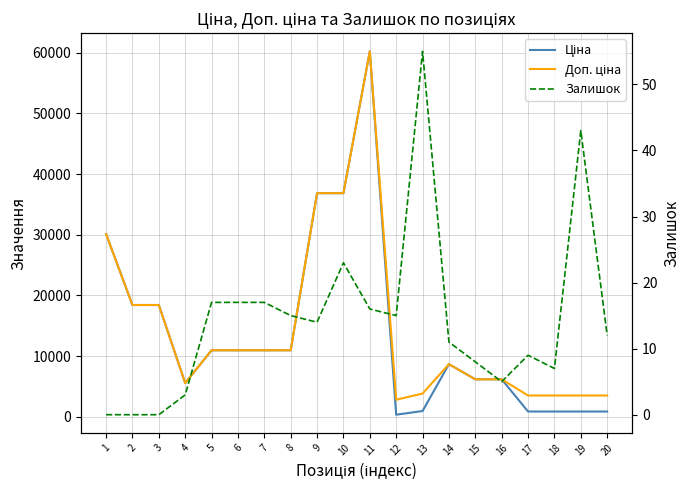

How many values in the Доп. ціна series are below 10964?

10